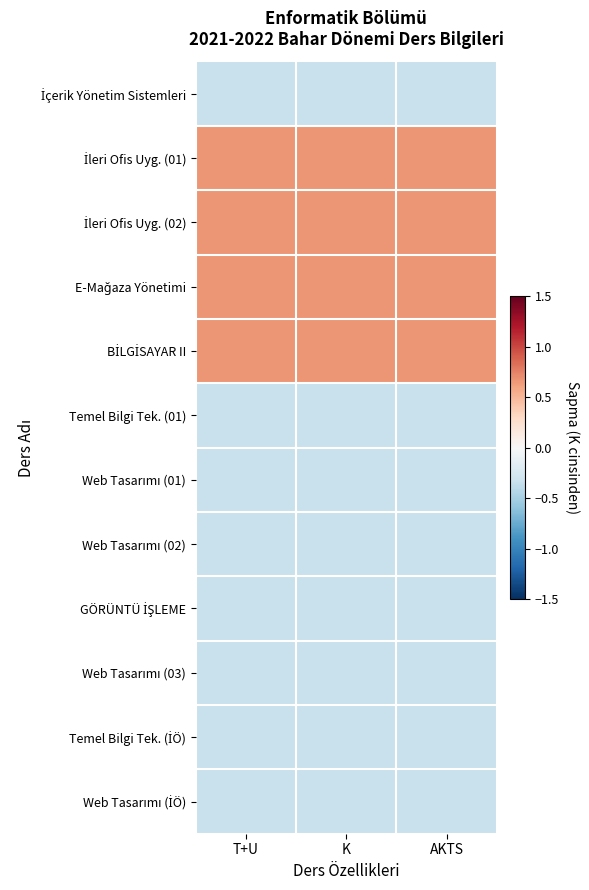

What is the maximum value shown in the chart?

0.7